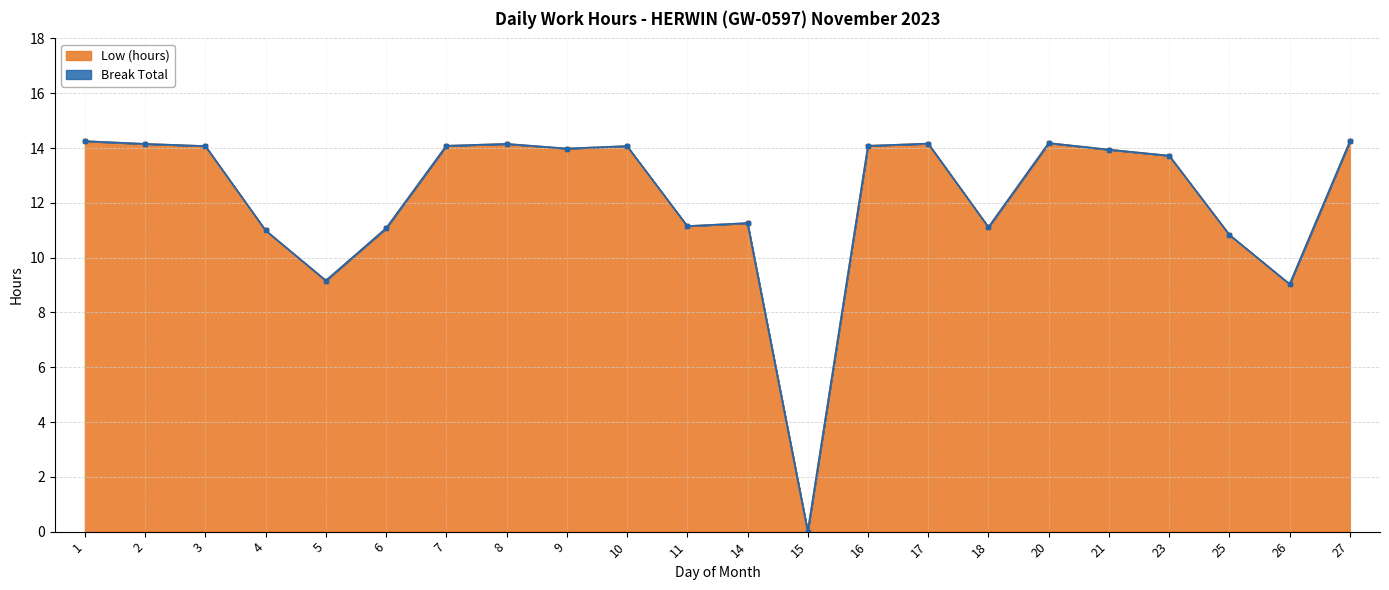

Does the chart display data point markers on the line(s)?

Yes